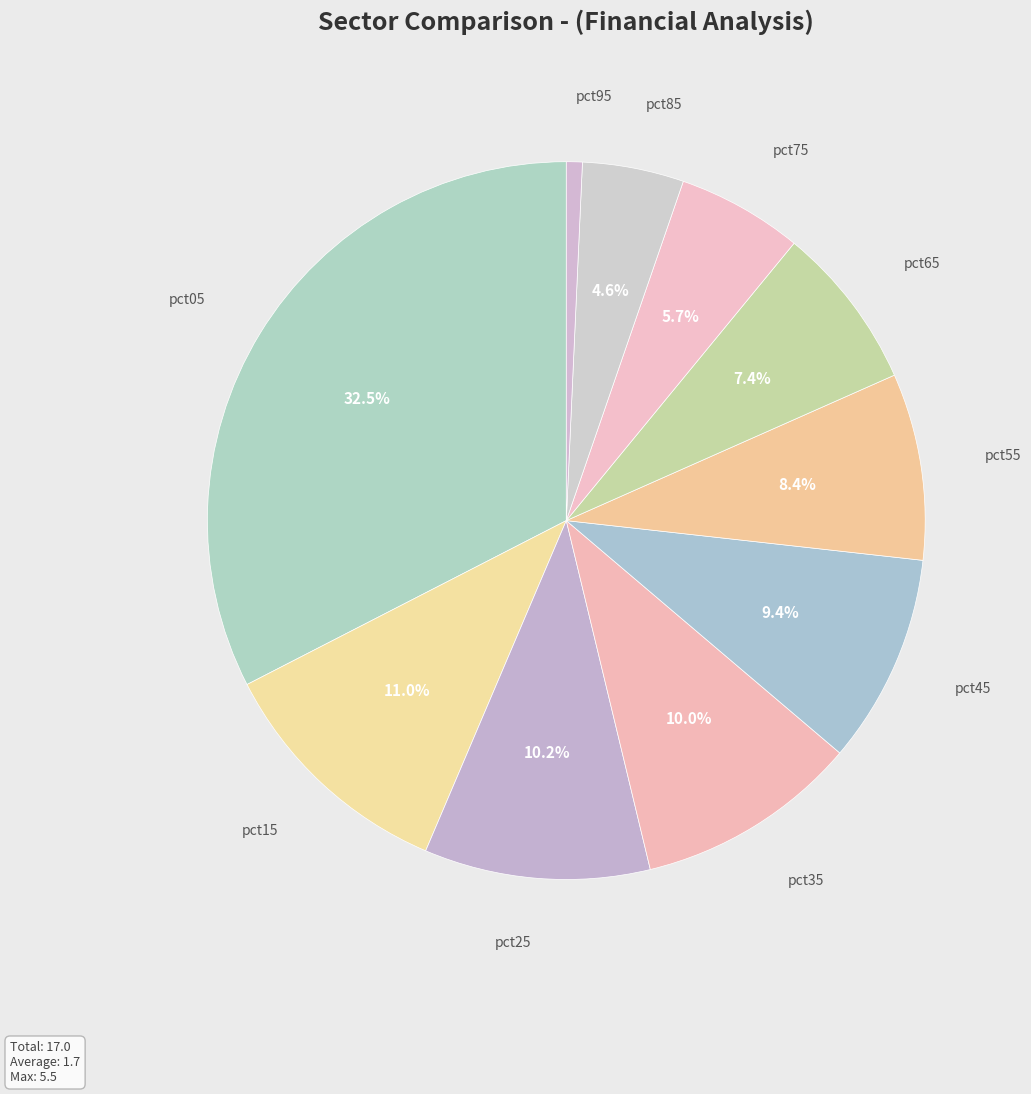

True or false: pct75 accounts for 6% of the total.

True